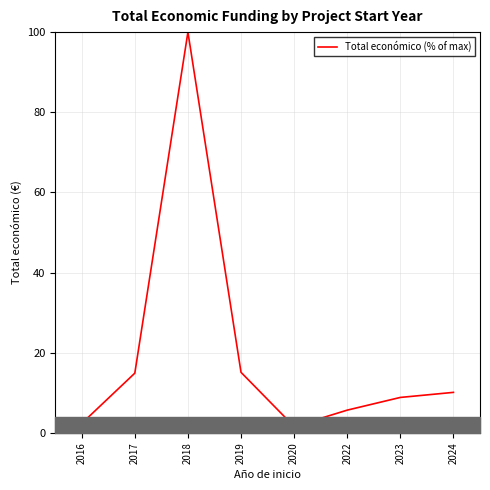

What value does the data have at 2017?

14.9